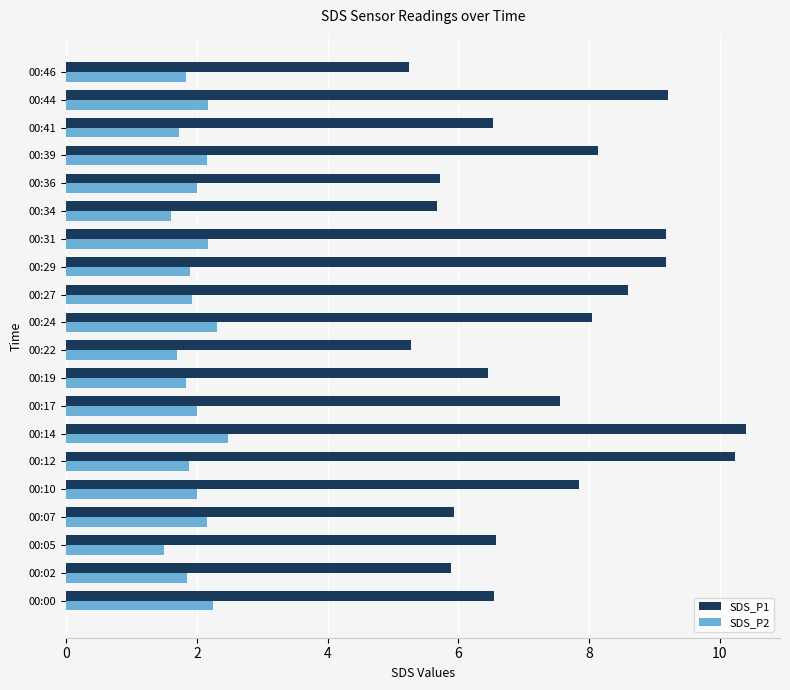

What is the greatest value displayed?

10.4